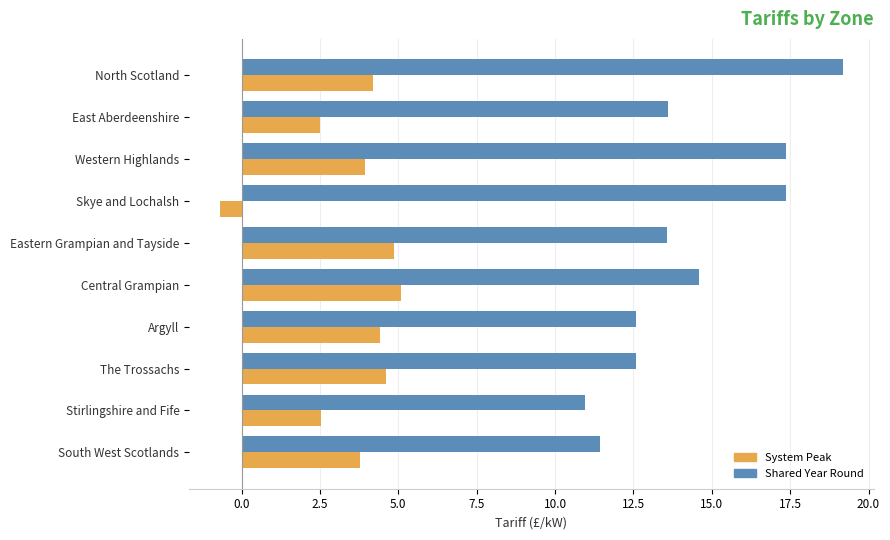

Which category has the highest value in the System Peak series?

Central Grampian